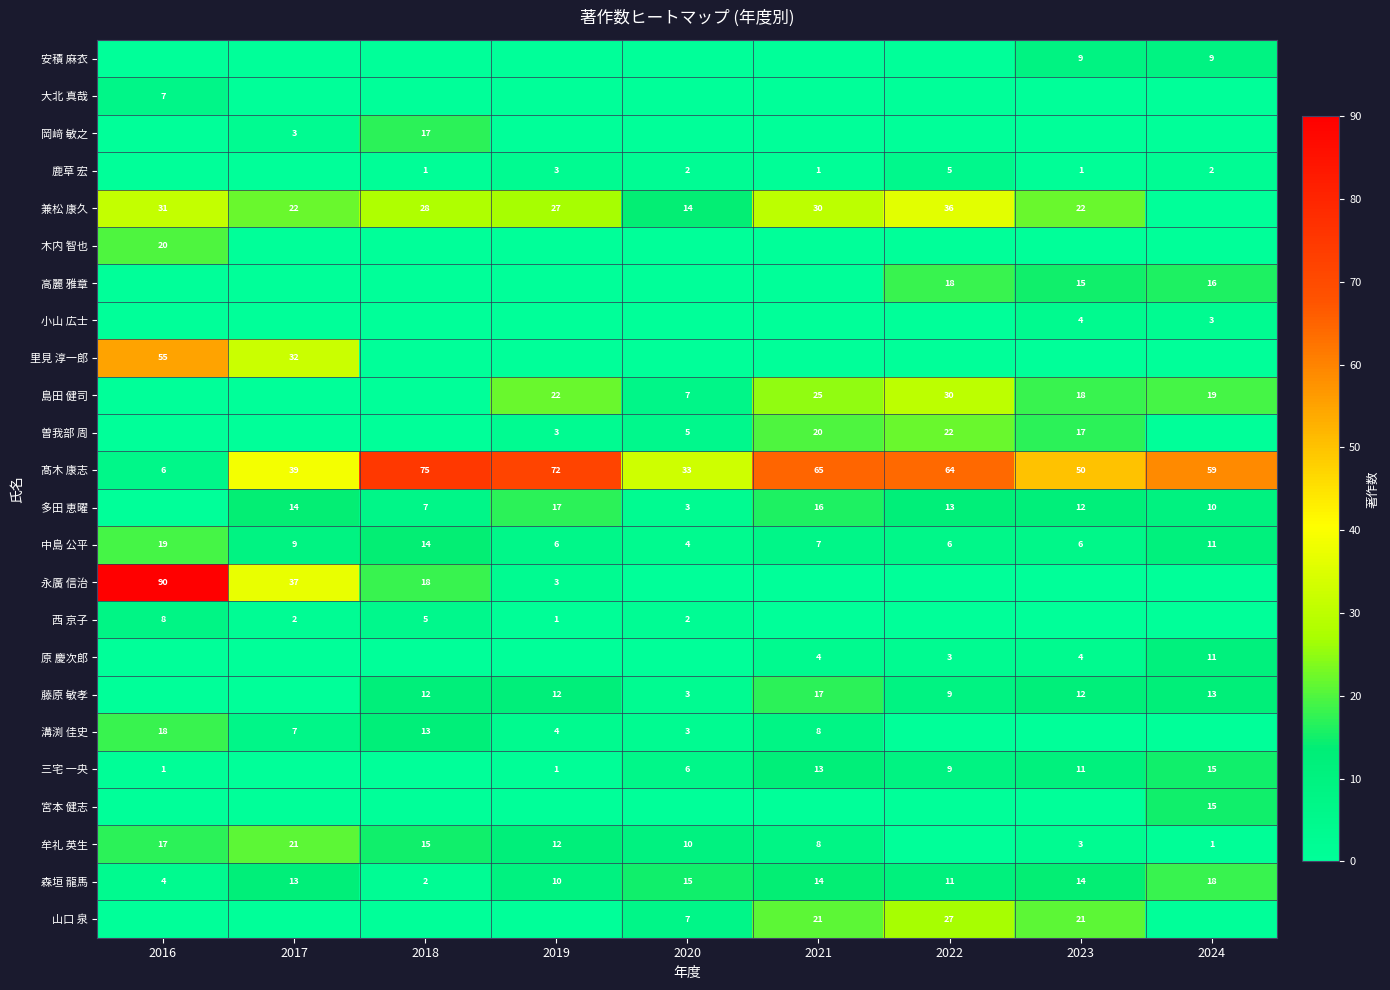

What is the maximum value for 中島 公平?

19